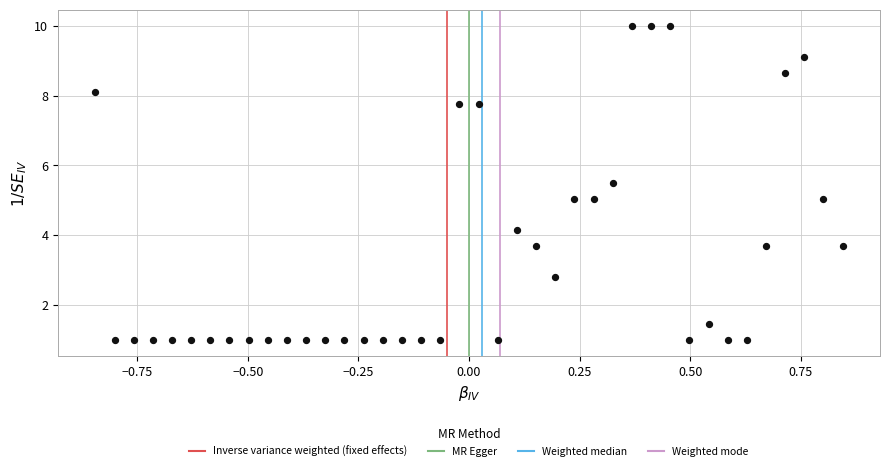

What is the range of X values (max minus min)?

1.7